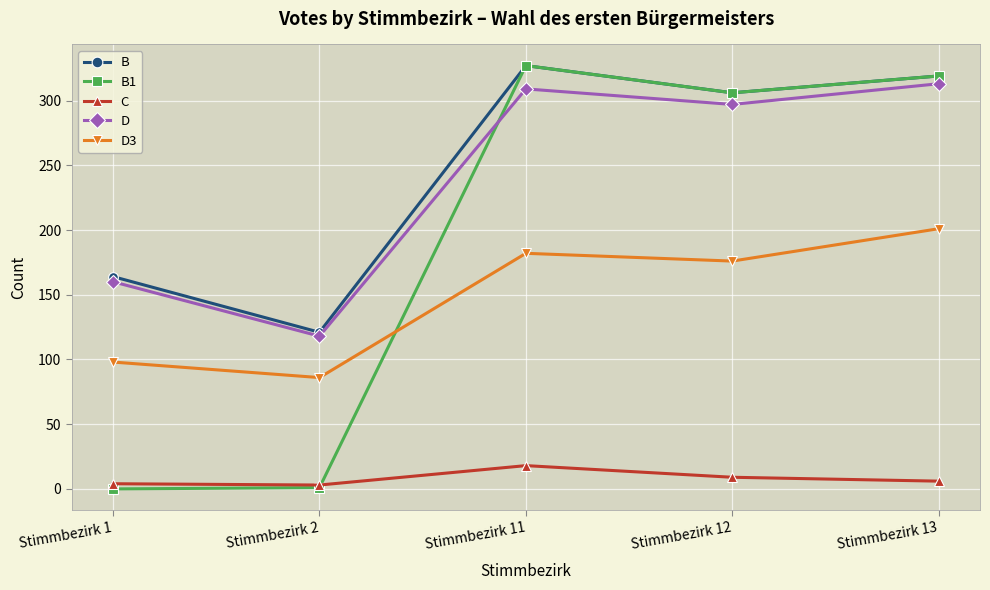

Between Stimmbezirk 2 and Stimmbezirk 13, which series saw the biggest shift?

B1